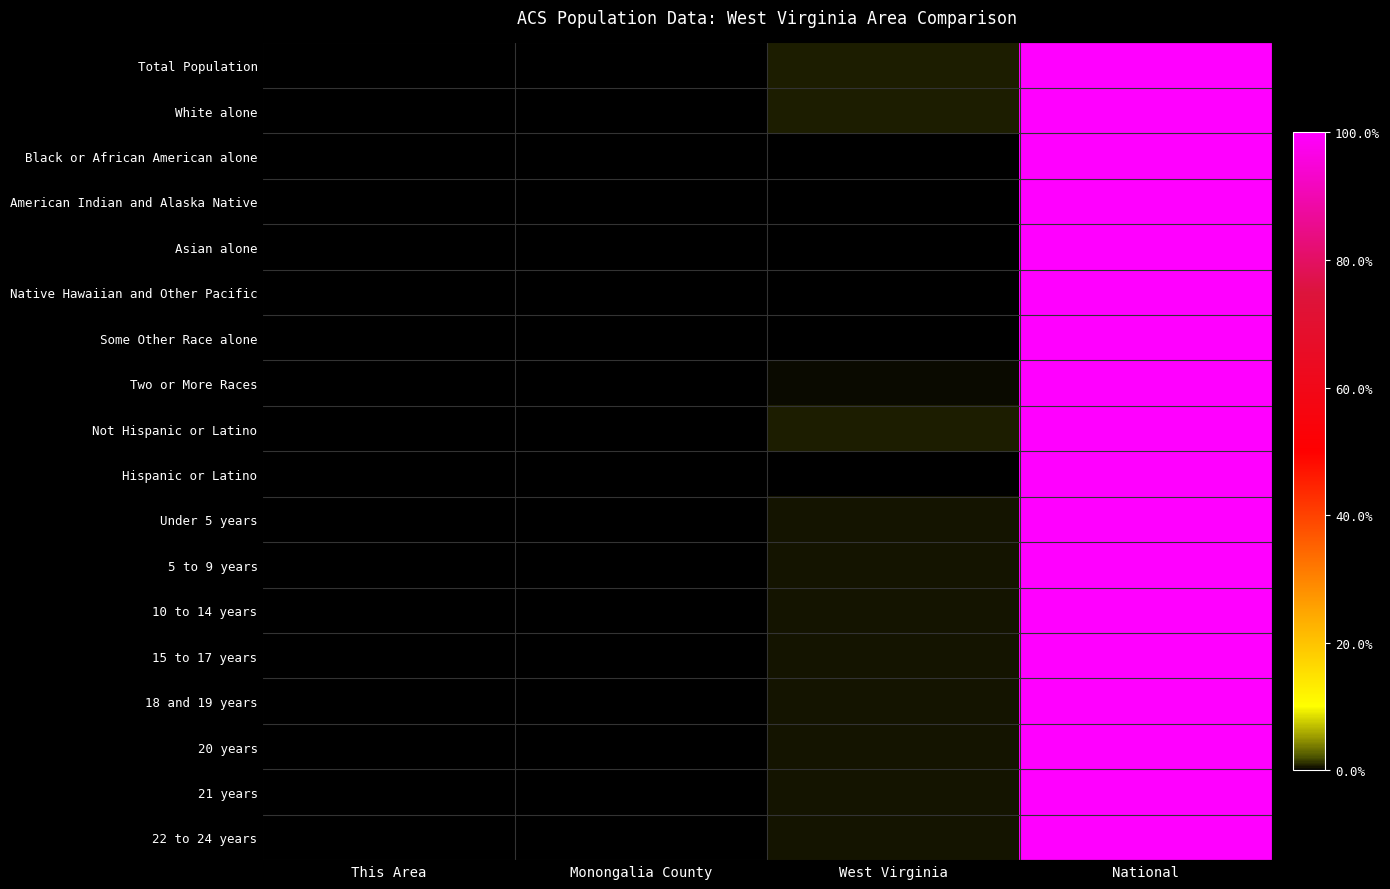

Which has a higher value, Monongalia County or This Area?

Monongalia County